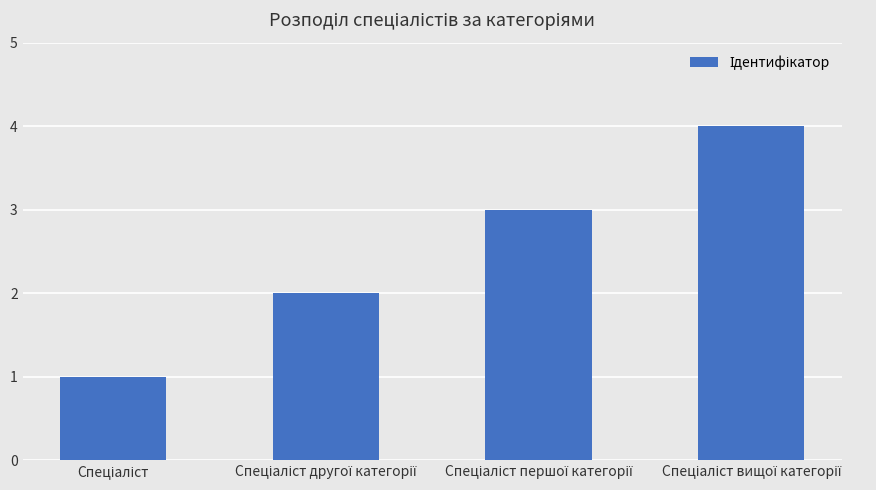

Are the bars horizontal?

No